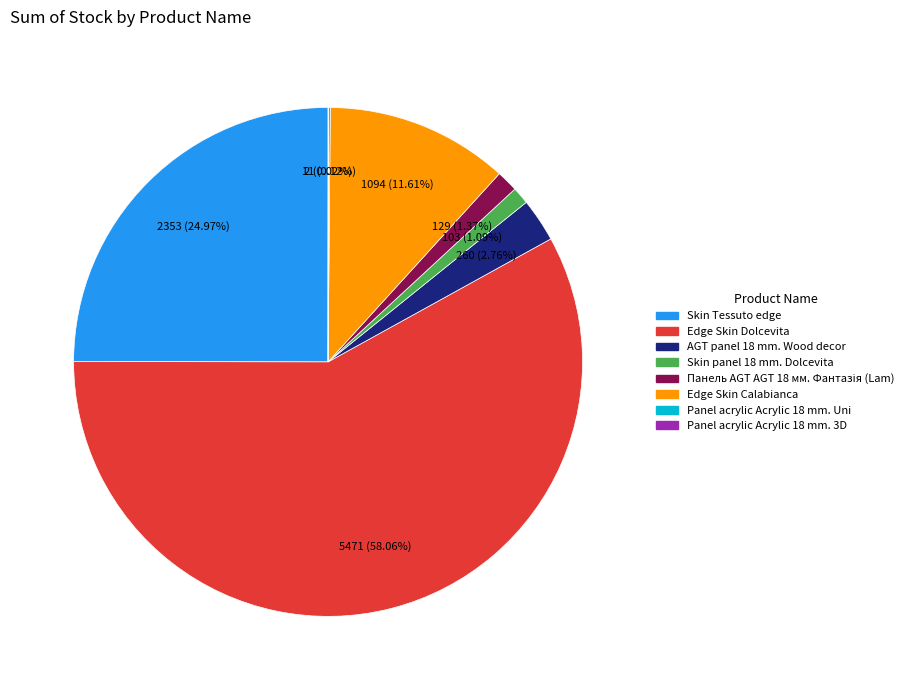

Is there a majority slice in this chart?

Yes